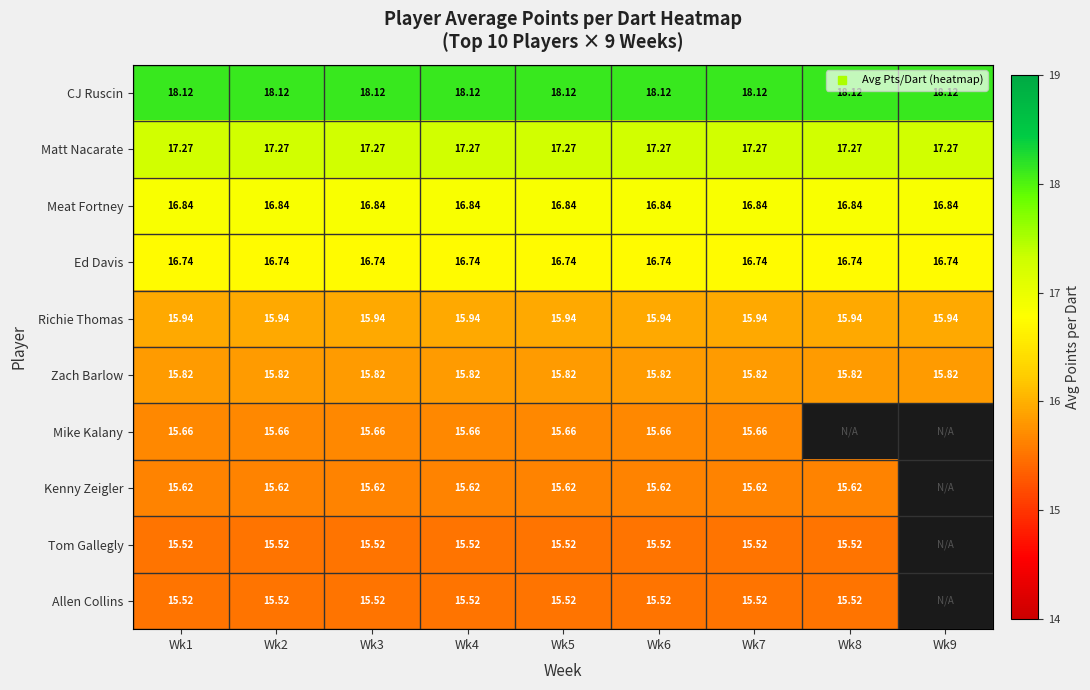

What is the total value across all series at Wk5?

163.1